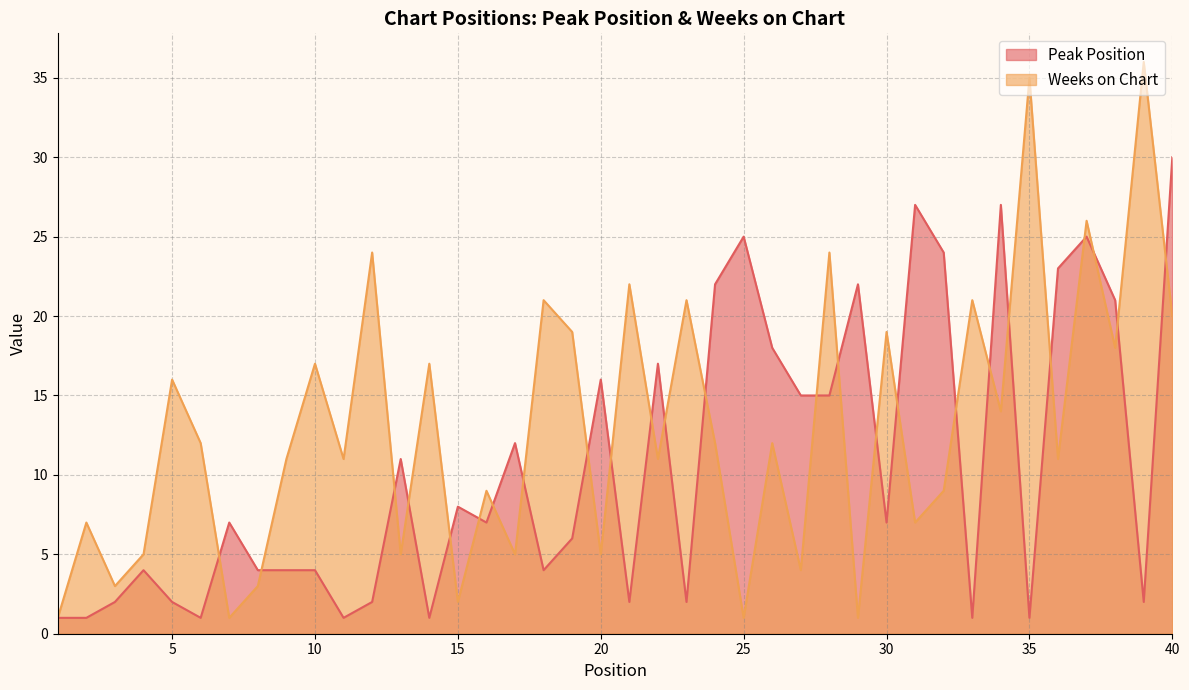

What is the sum of all Weeks on Chart values?

518